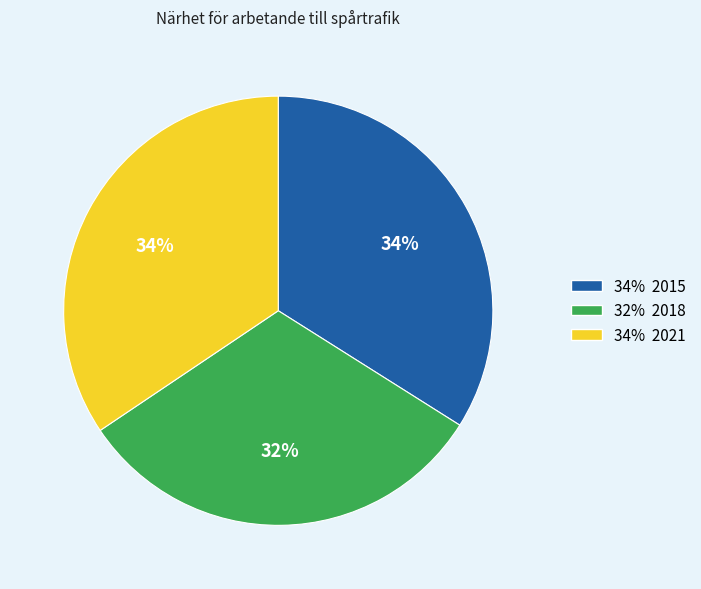

Is there a majority slice in this chart?

No